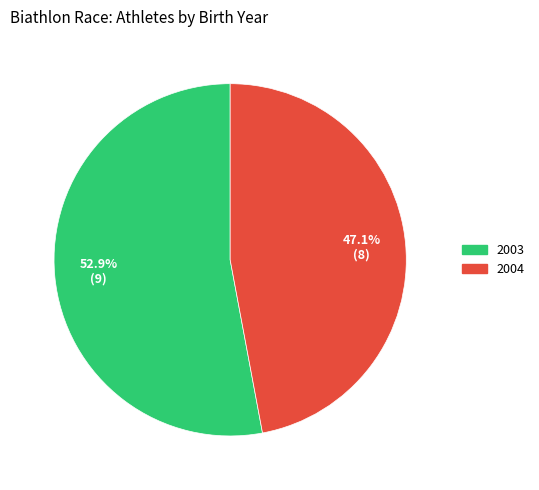

Count the number of slices in the pie.

2